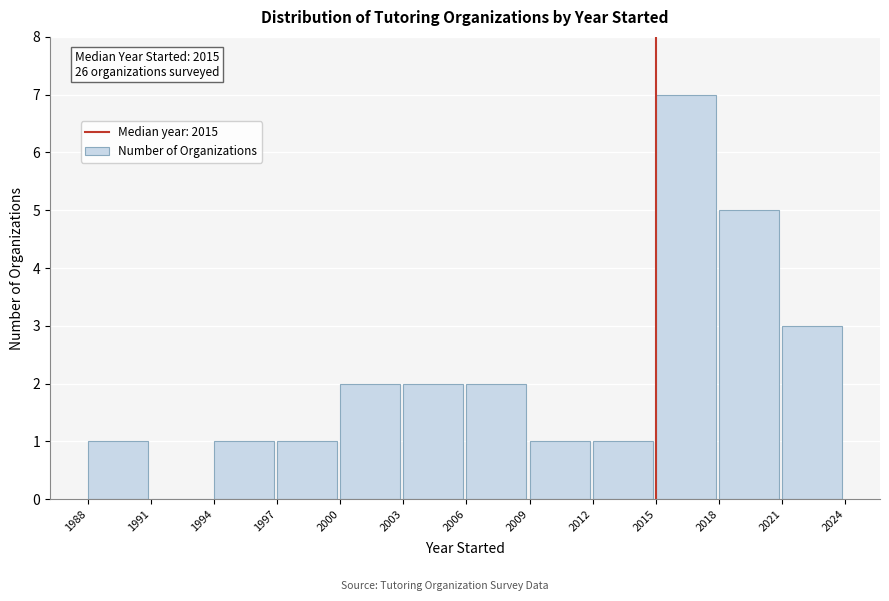

Which range on the x-axis has the tallest bar?

2015 to 2018